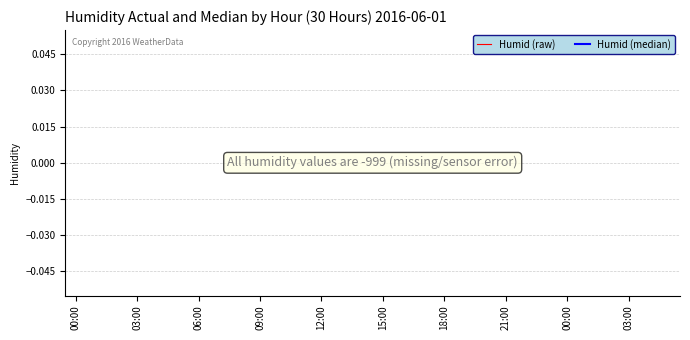

True or false: Humid (raw) and Humid (median) intersect in this chart.

False